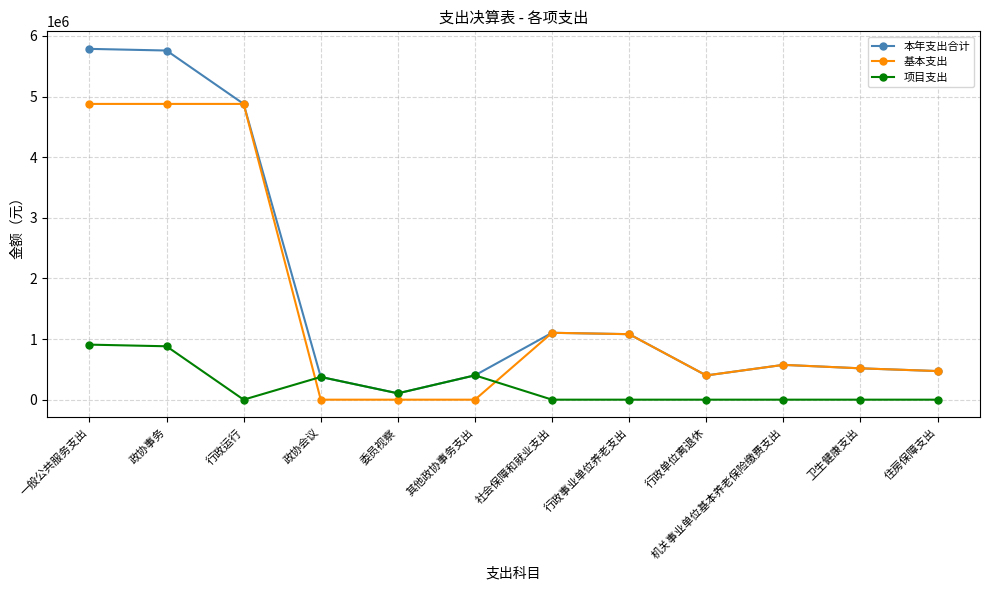

The value of 本年支出合计 at 政协会议 is 374649.1. True or false?

True